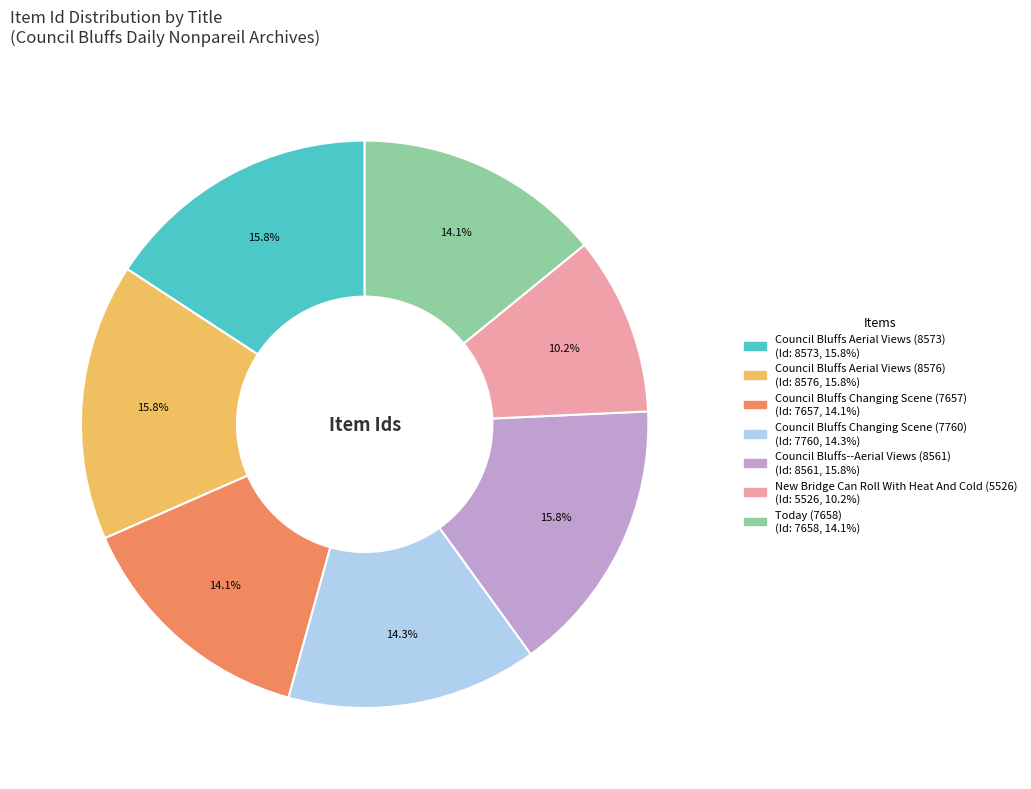

Combined, what portion of the pie is Council Bluffs Changing Scene (7657) and Council Bluffs Aerial Views (8573)?

29.9%